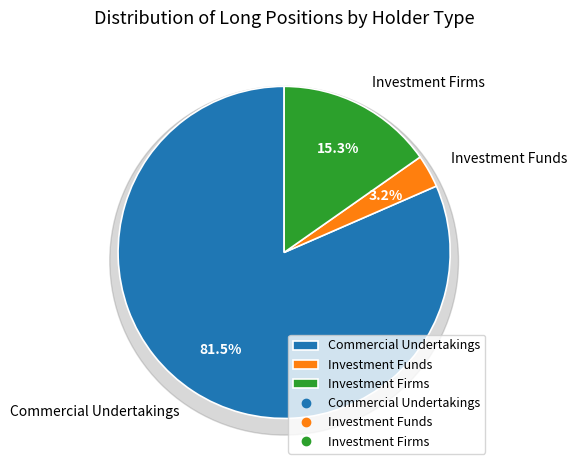

Does Investment Funds Long account for over 50% of the chart?

No